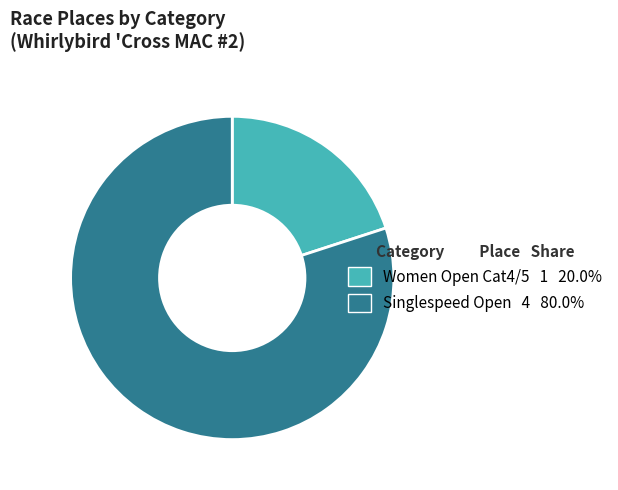

Which category has the smallest portion of the pie?

Women Open Cat4/5